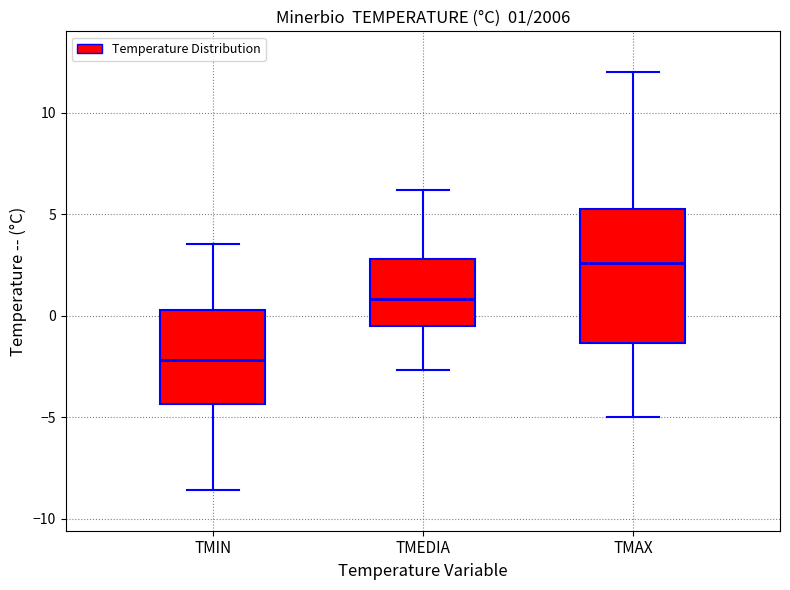

Which box is the tallest, from its lower edge to its upper edge?

TMAX